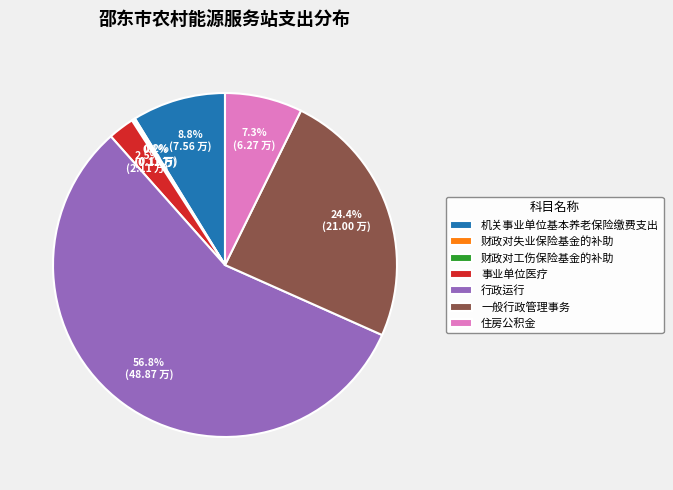

Do 住房公积金 and 一般行政管理事务 together represent more than half of the pie?

No